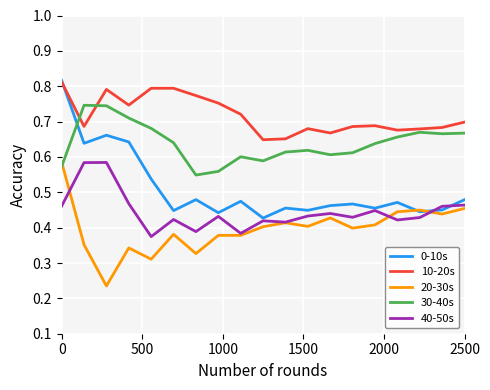

Which series ends up on top after the final intersection of 30-40s and 0-10s?

30-40s